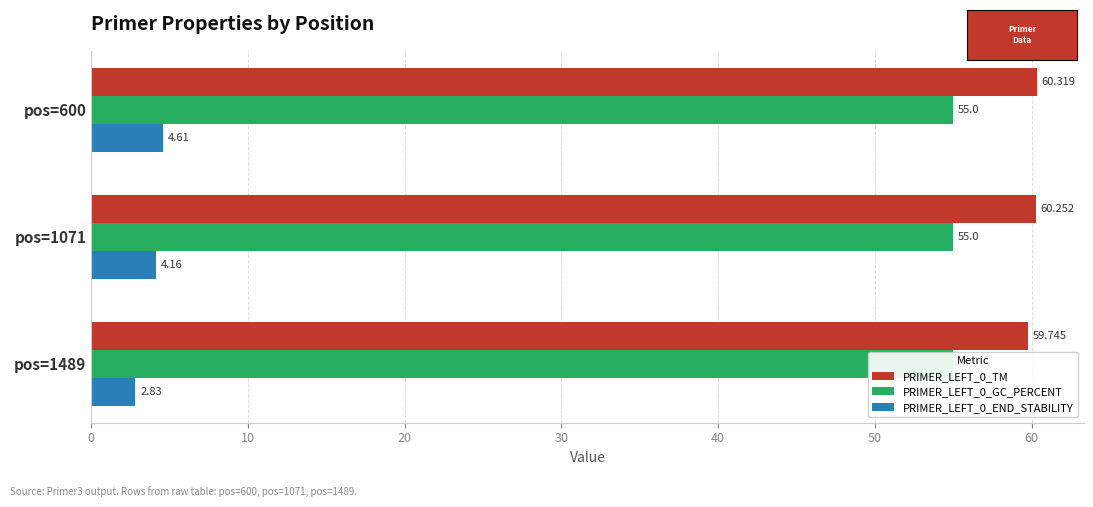

The PRIMER_LEFT_0_TM series shows 90.5 at pos=1071. True or false?

False